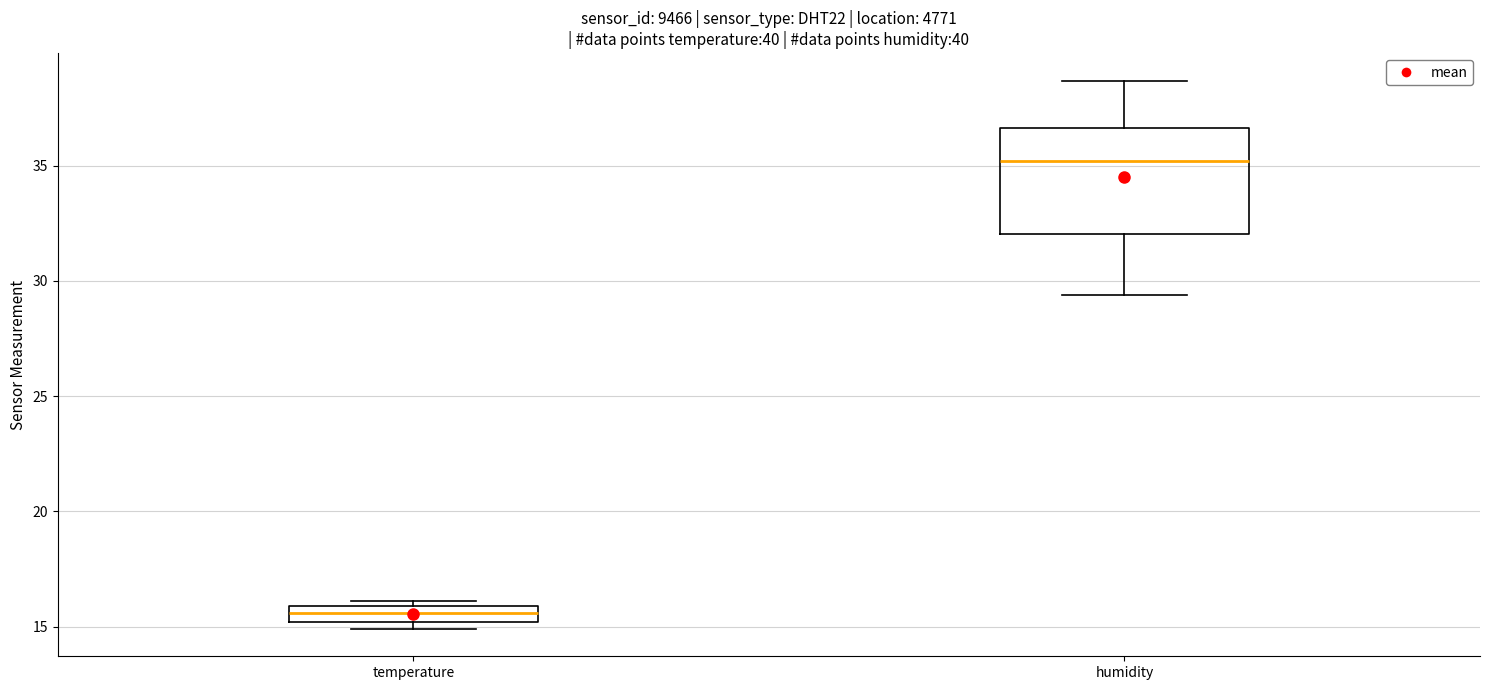

Which box's median line is the lowest?

temperature